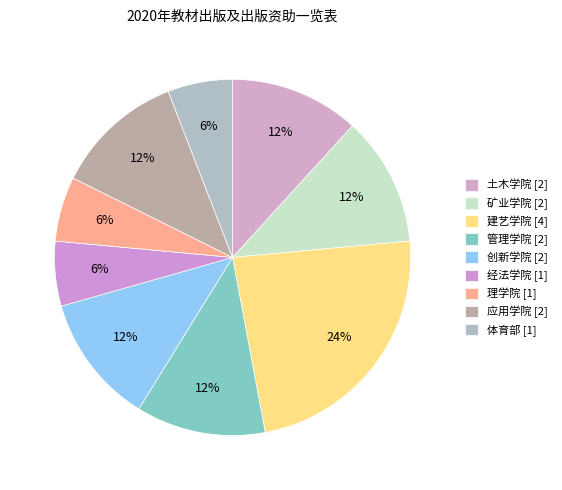

Is 土木学院 the majority of the pie?

No